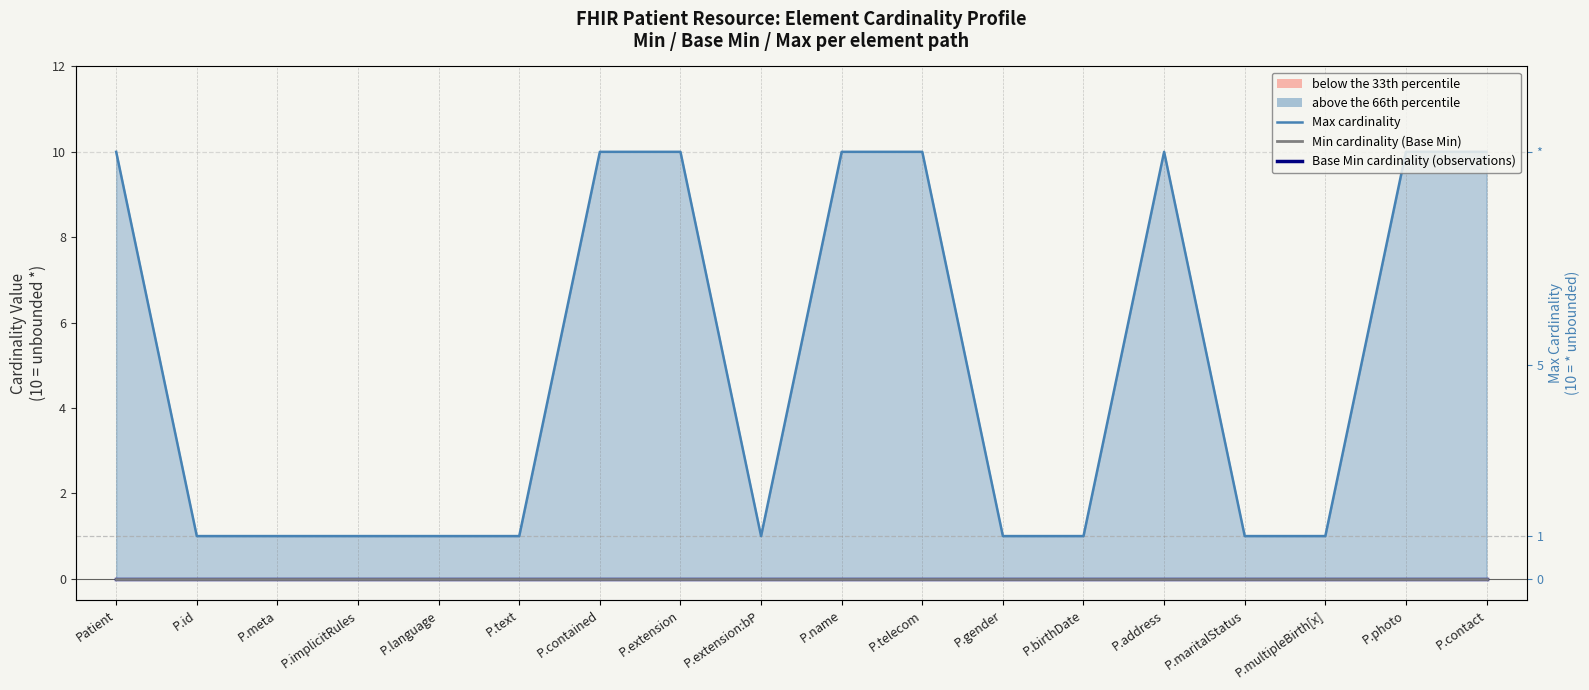

List the labels in order of Min cardinality value, largest first.

Patient, P.id, P.meta, P.implicitRules, P.language, P.text, P.contained, P.extension, P.extension:bP, P.name, P.telecom, P.gender, P.birthDate, P.address, P.maritalStatus, P.multipleBirth[x], P.photo, P.contact